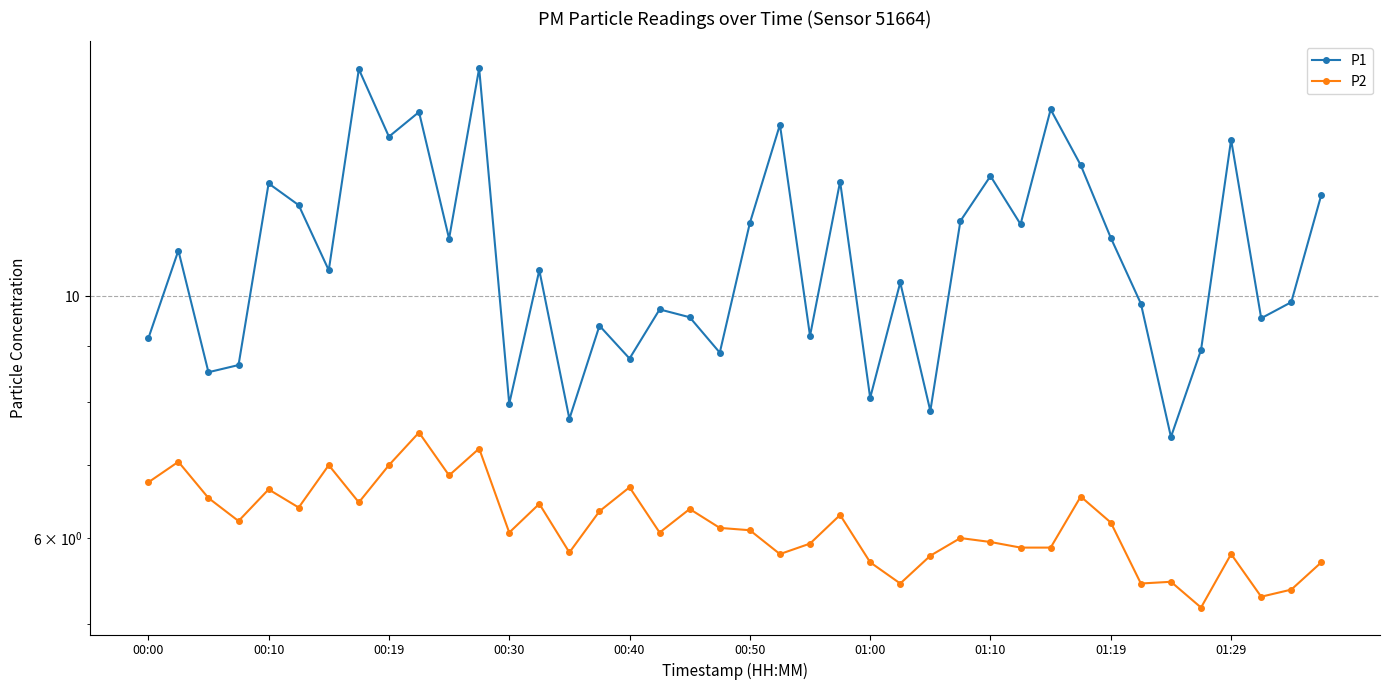

What is the approximate value of P1 at 00:40?

8.8